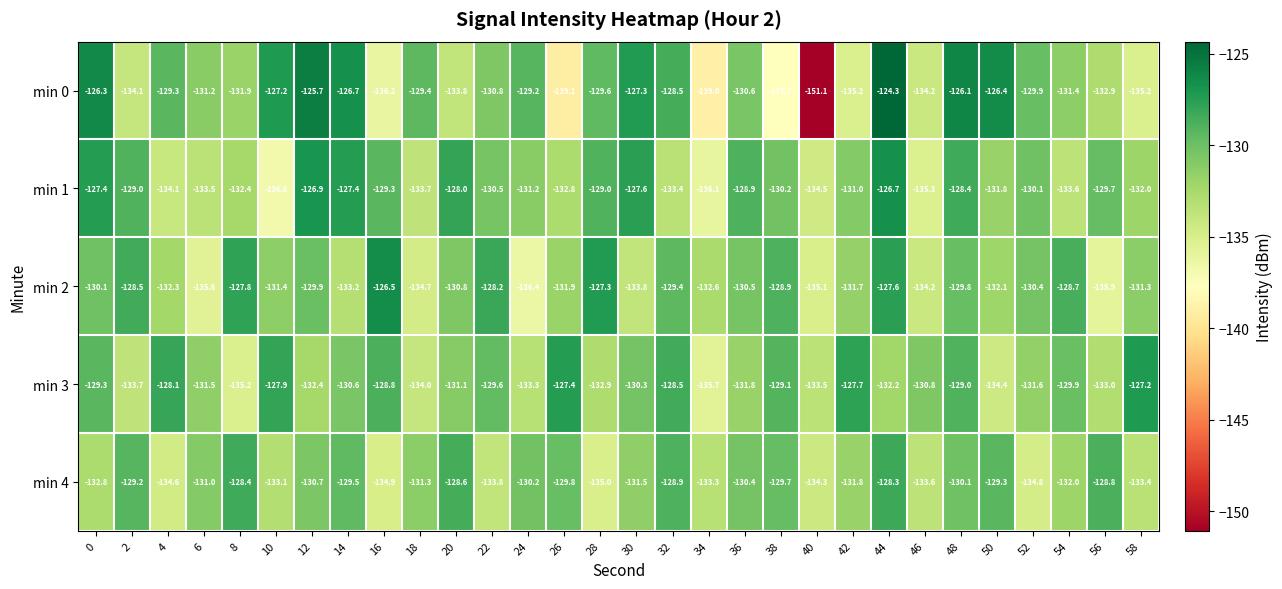

What is the highest value of the min 2 series?

-126.5